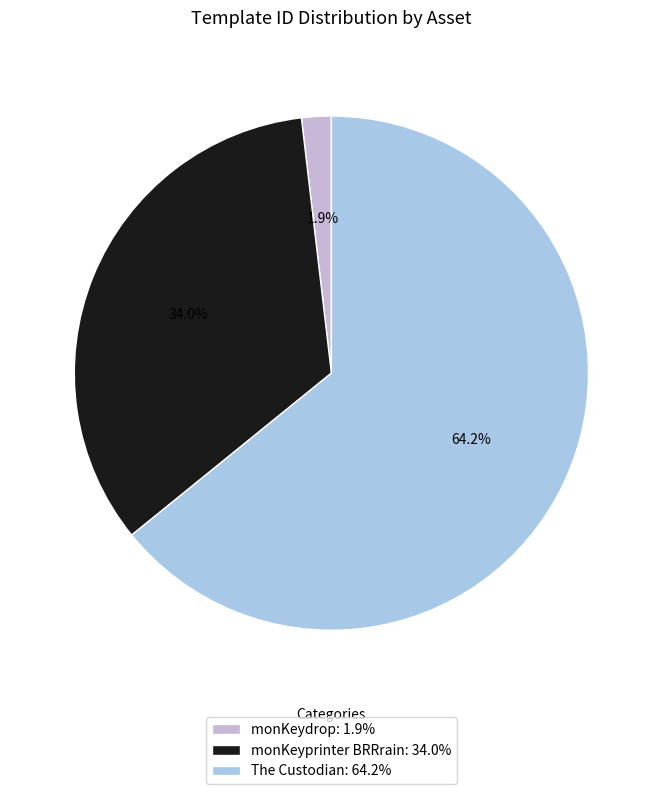

What portion of the pie excludes monKeydrop?

98.1%